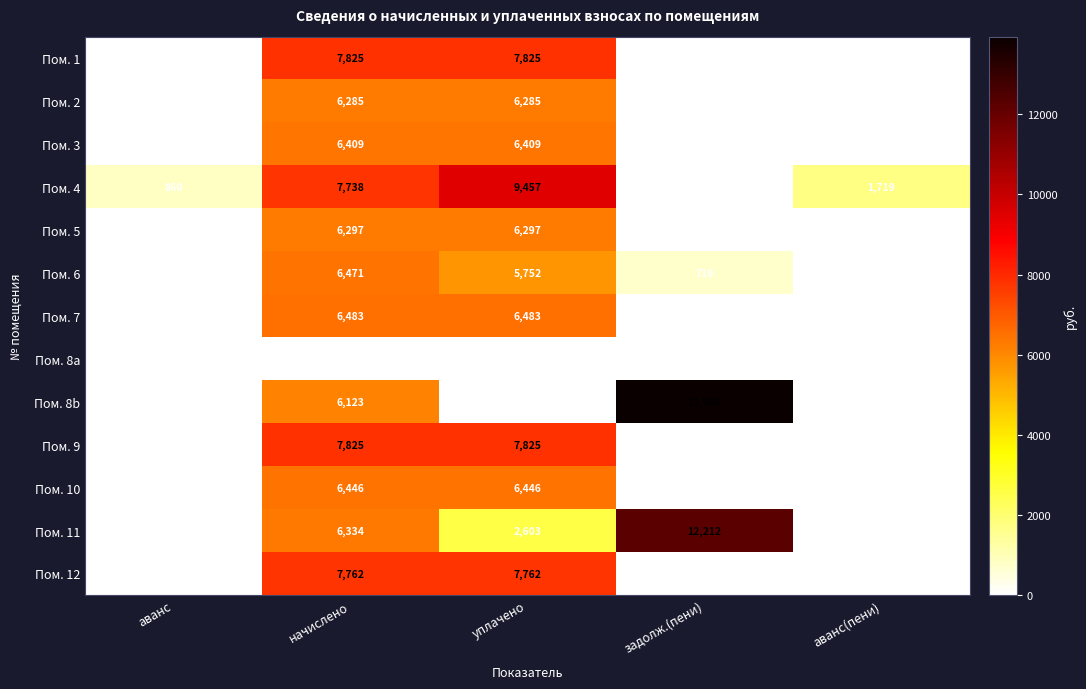

What is the difference between the highest and lowest values at начислено?

7825